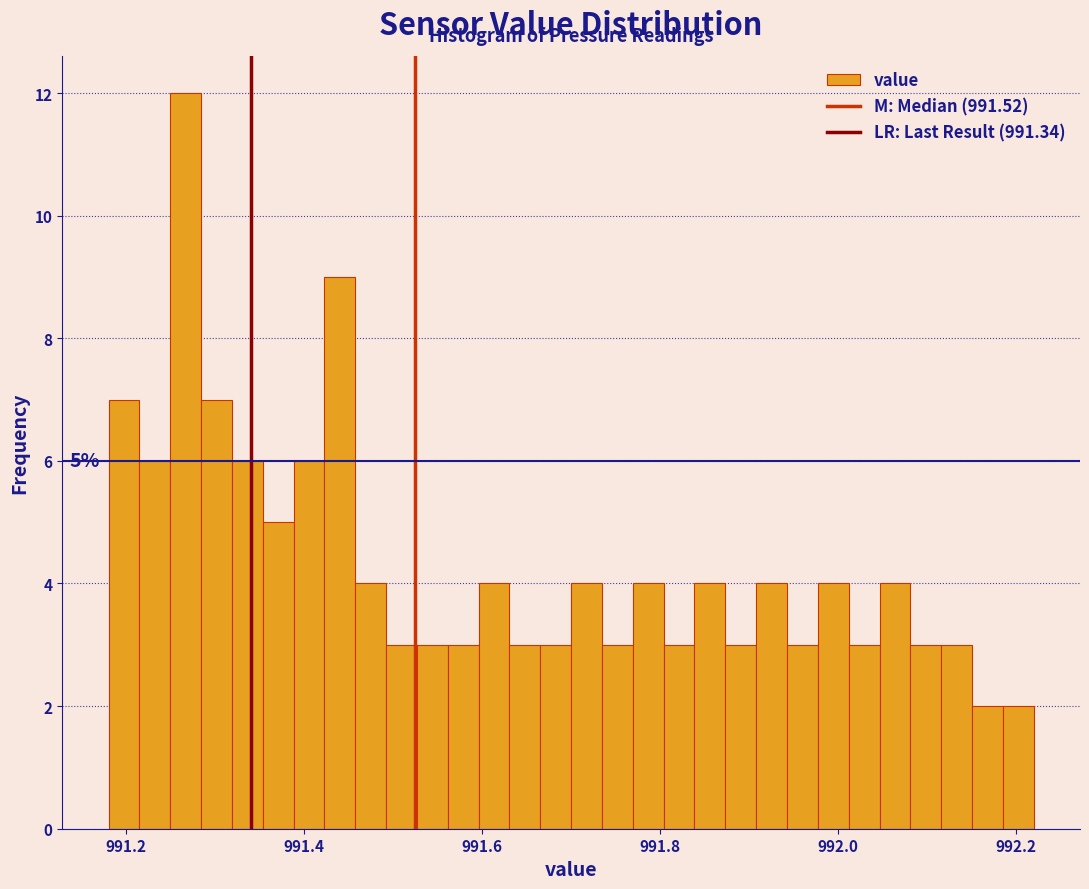

Read against the x-axis, roughly where is the centre of the tallest bar?

991.26